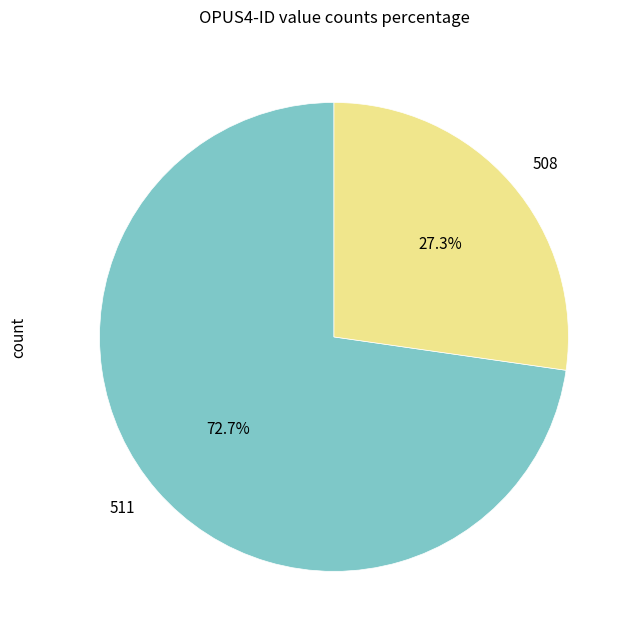

Does 511 account for over 50% of the chart?

Yes